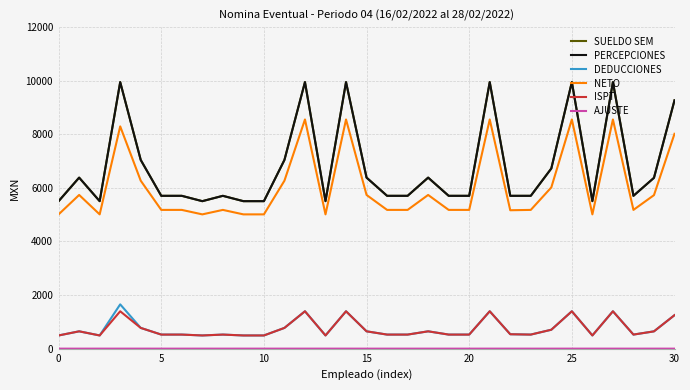

At how many categories does at least one series exceed 913?

31